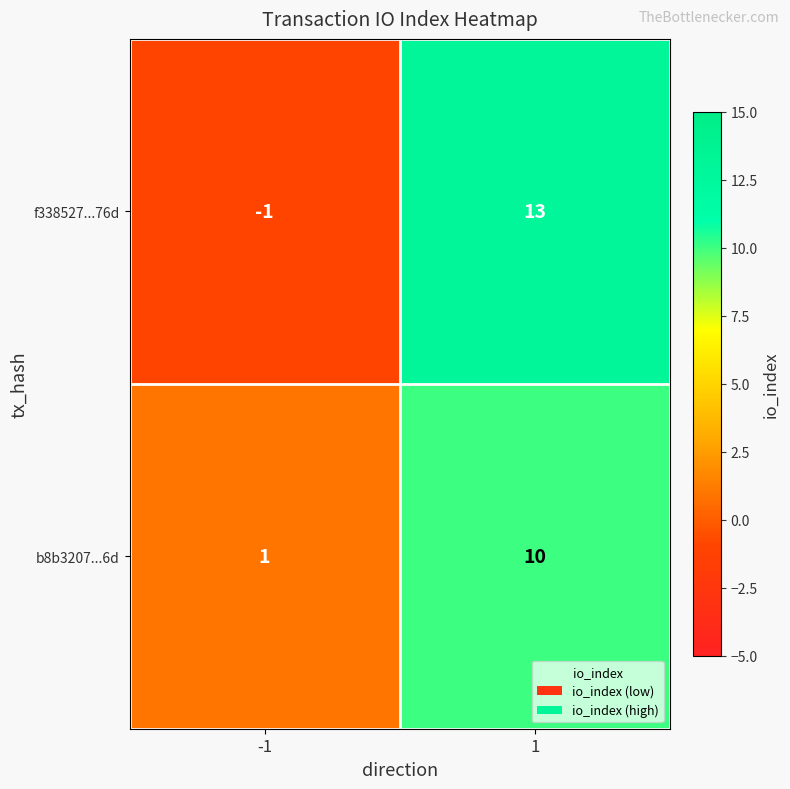

Which series has the largest total across all categories?

f338527...76d